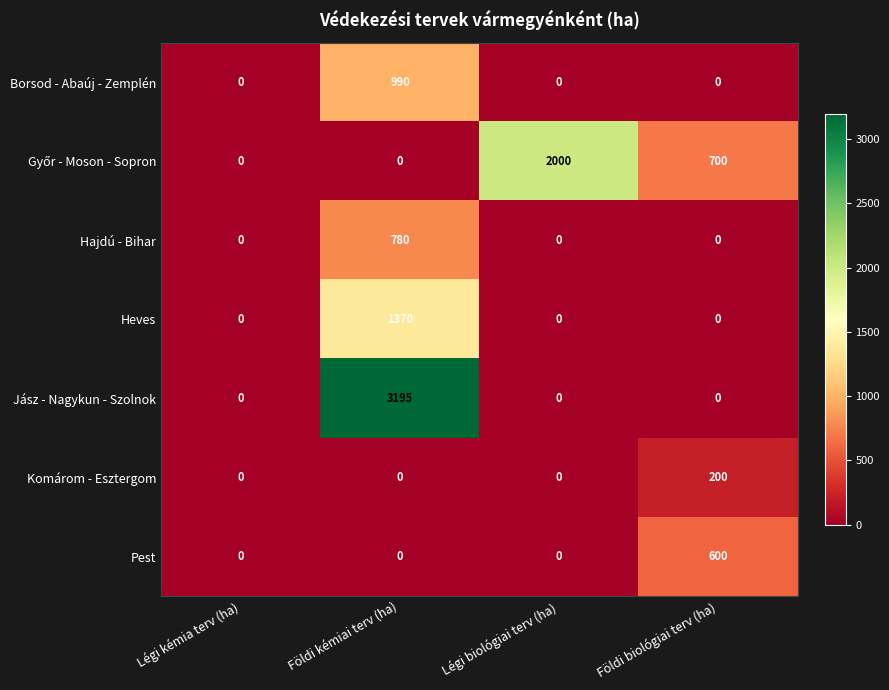

What is the total value across all series at Földi biológiai terv (ha)?

1500